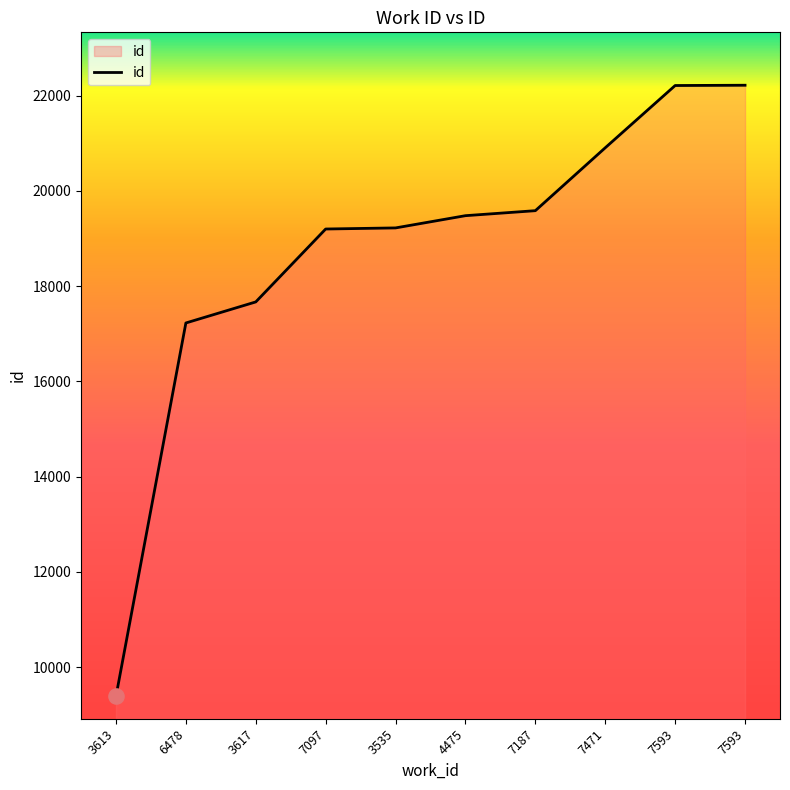

What is the change in value from 3535 to 7471?

+1683